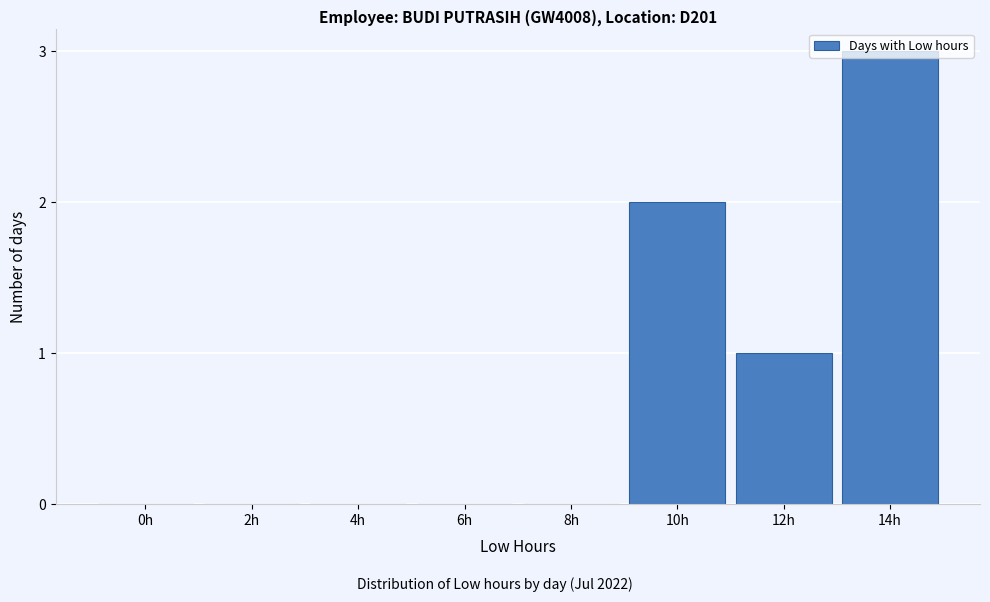

At which category does the chart reach its peak across all series?

14h